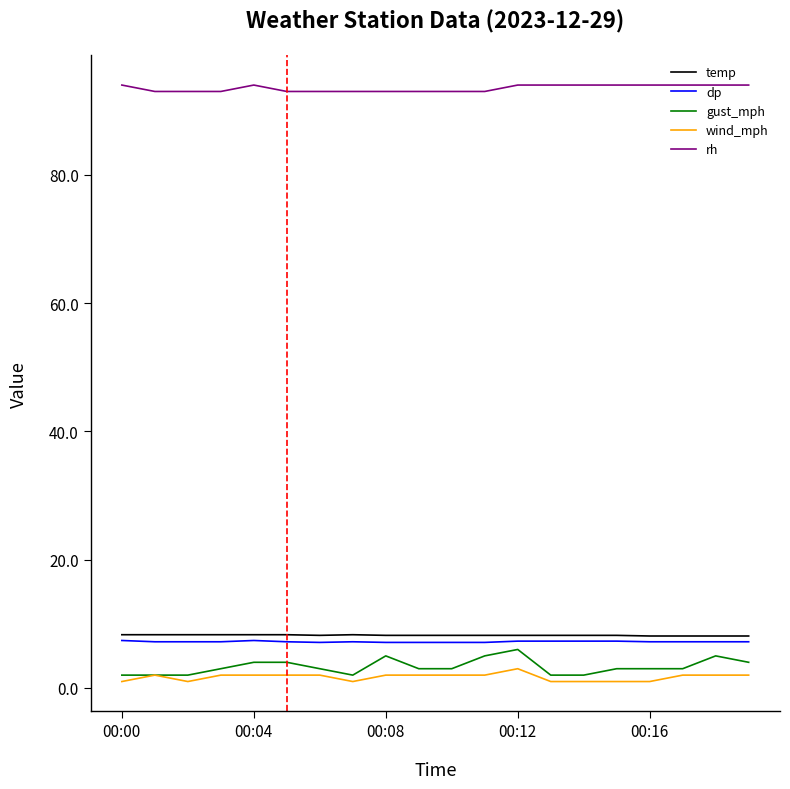

What is the greatest value displayed?

94.0